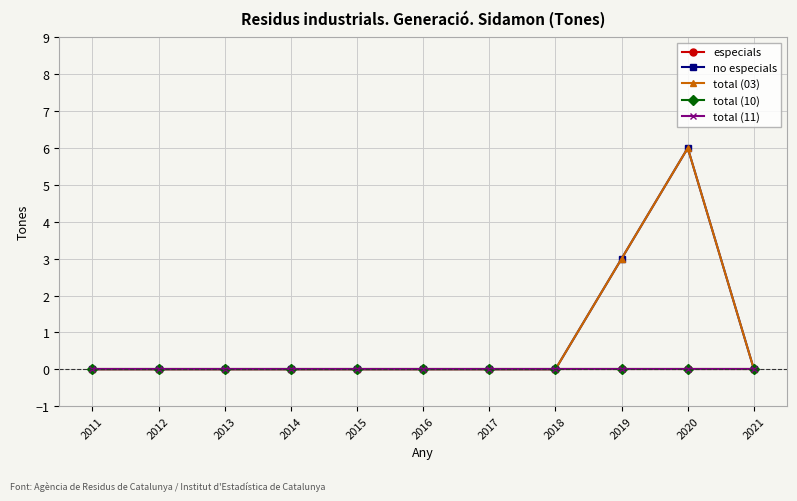

Does the chart have visible grid lines?

Yes